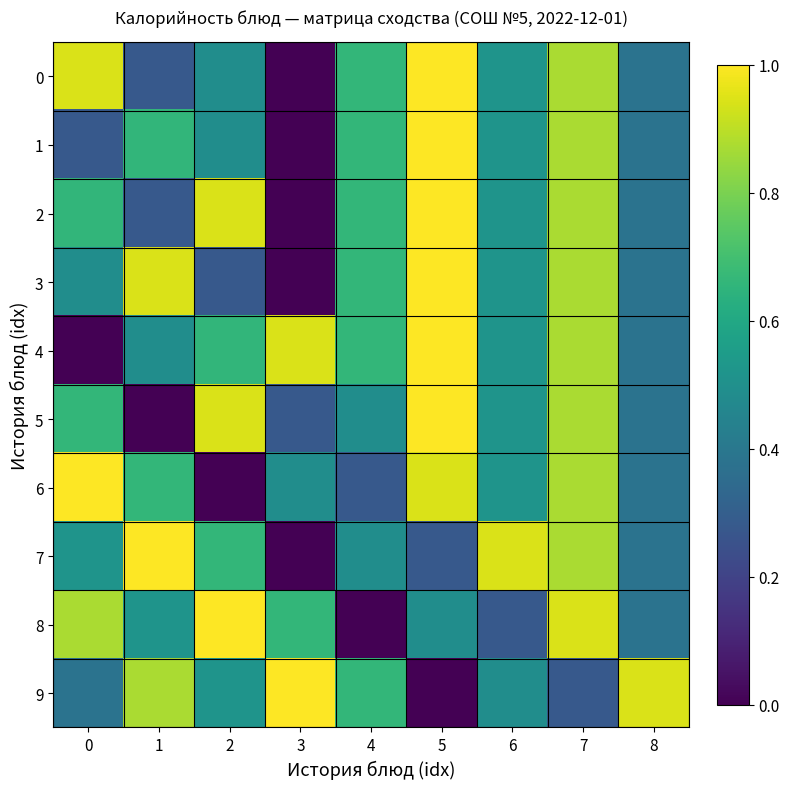

Reading left to right, transcribe all the data shown in this chart.

0: 0=0.9	1=0.3	2=0.5	3=0.0	4=0.7	5=1.0	6=0.5	7=0.9	8=0.4
1: 0=0.3	1=0.7	2=0.5	3=0.0	4=0.7	5=1.0	6=0.5	7=0.9	8=0.4
2: 0=0.7	1=0.3	2=0.9	3=0.0	4=0.7	5=1.0	6=0.5	7=0.9	8=0.4
3: 0=0.5	1=0.9	2=0.3	3=0.0	4=0.7	5=1.0	6=0.5	7=0.9	8=0.4
4: 0=0.0	1=0.5	2=0.7	3=0.9	4=0.7	5=1.0	6=0.5	7=0.9	8=0.4
5: 0=0.7	1=0.0	2=0.9	3=0.3	4=0.5	5=1.0	6=0.5	7=0.9	8=0.4
6: 0=1.0	1=0.7	2=0.0	3=0.5	4=0.3	5=0.9	6=0.5	7=0.9	8=0.4
7: 0=0.5	1=1.0	2=0.7	3=0.0	4=0.5	5=0.3	6=0.9	7=0.9	8=0.4
8: 0=0.9	1=0.5	2=1.0	3=0.7	4=0.0	5=0.5	6=0.3	7=0.9	8=0.4
9: 0=0.4	1=0.9	2=0.5	3=1.0	4=0.7	5=0.0	6=0.5	7=0.3	8=0.9